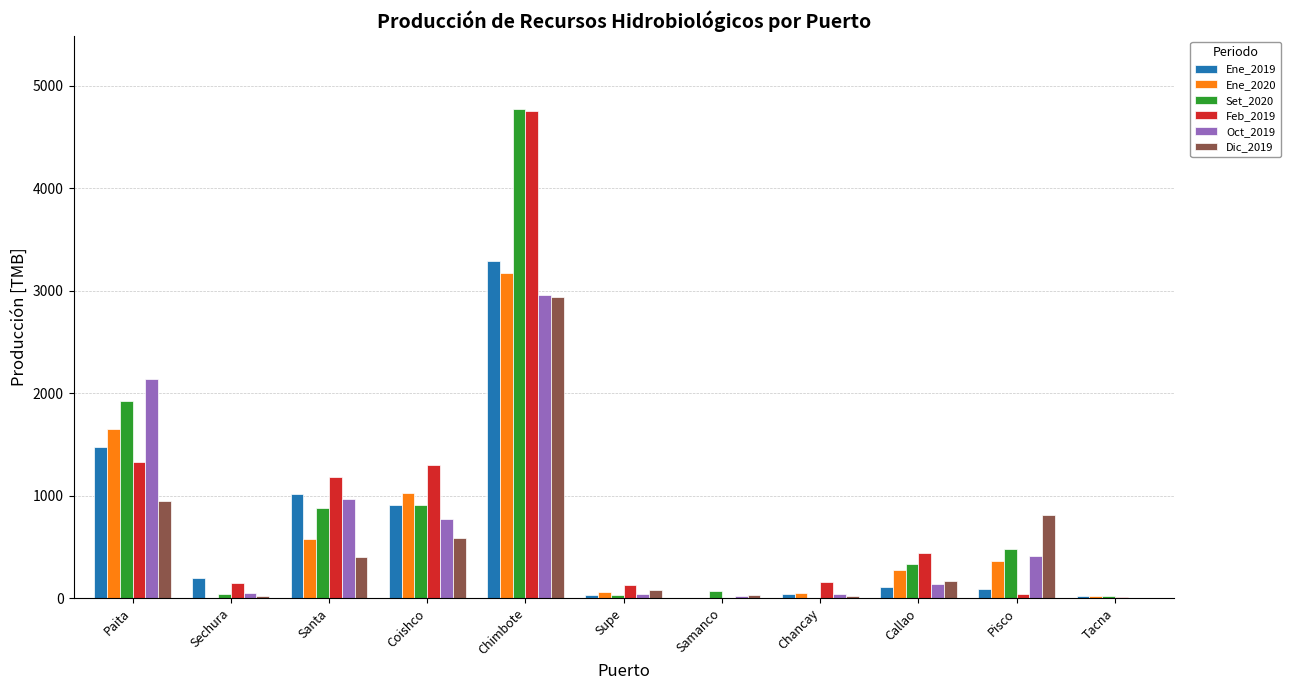

The value of Oct_2019 at Callao is 136.6. True or false?

True